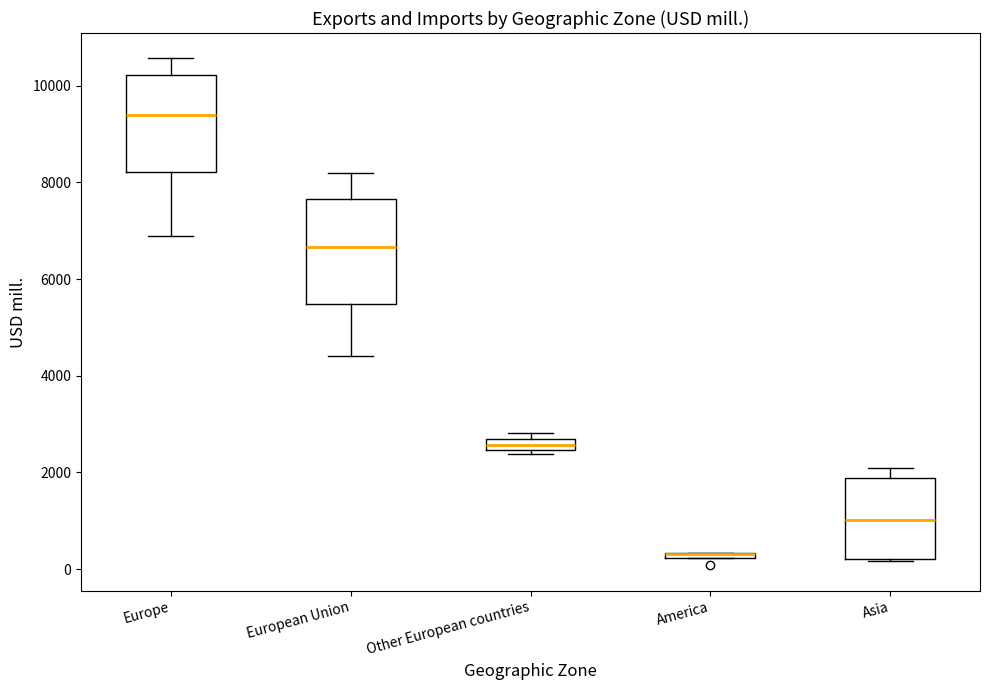

Where does the median line of the box for European Union sit on the y-axis? The values are not printed on the chart, so give them approximately, as read against the axis.

6600